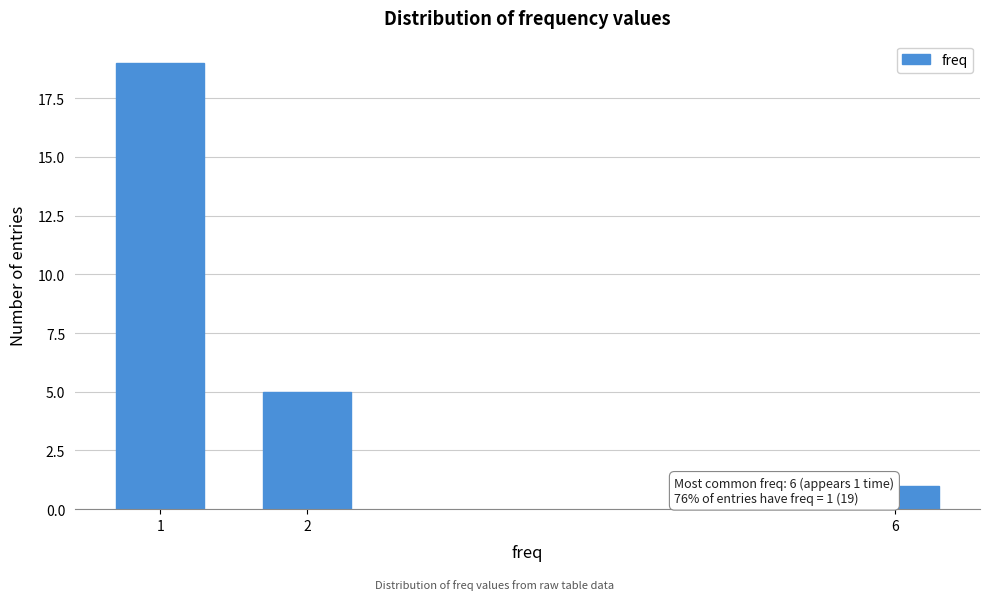

Reading right to left, extract all data points from this chart.

6=1	2=5	1=19